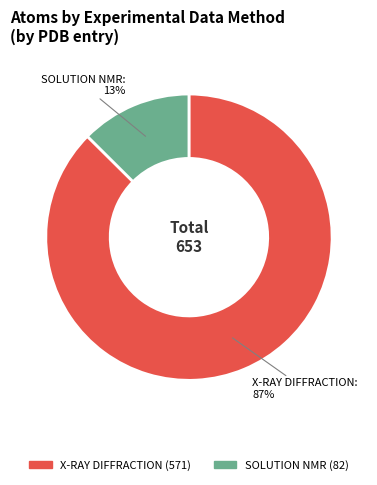

What percentage is the SOLUTION NMR slice, to the nearest percent?

13%